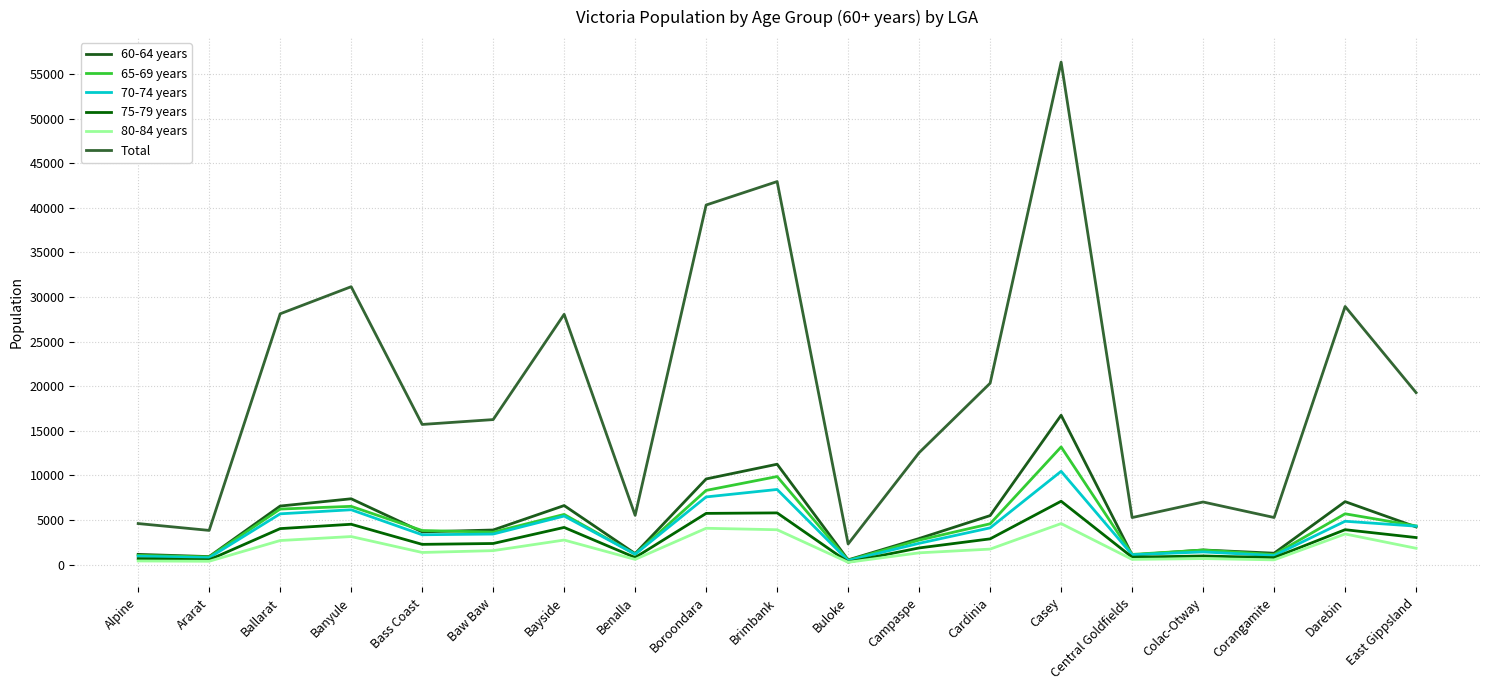

Which series has the widest spread of values?

Total